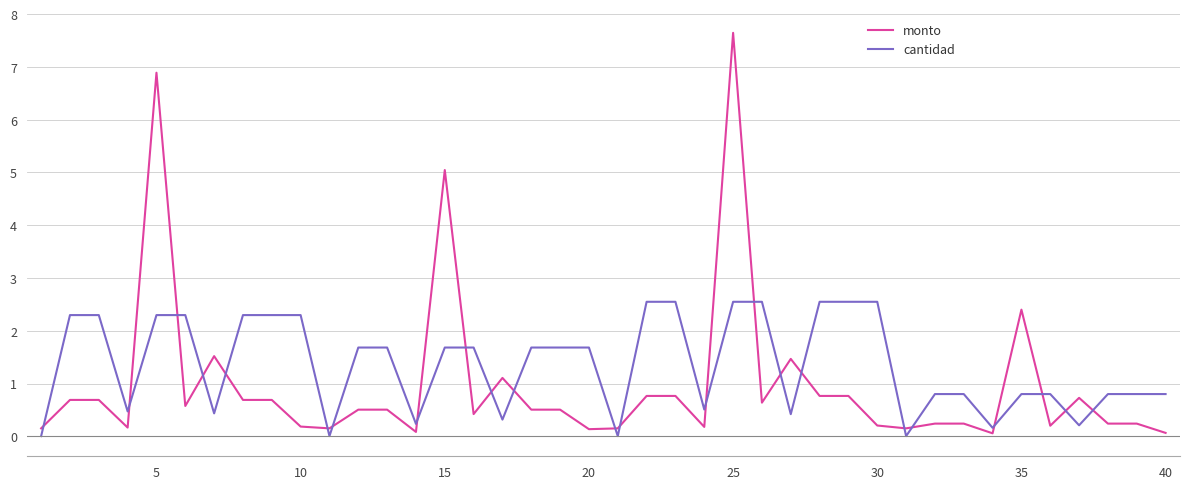

True or false: cantidad and monto cross at least once.

True